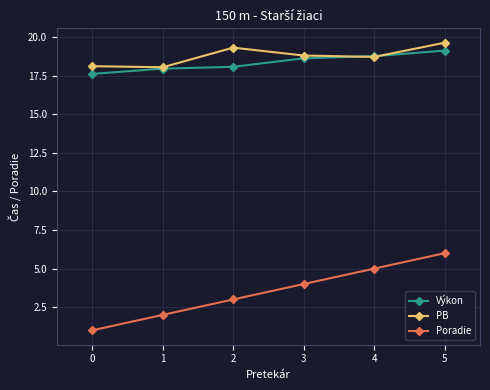

Read the Výkon value at 4.

18.8